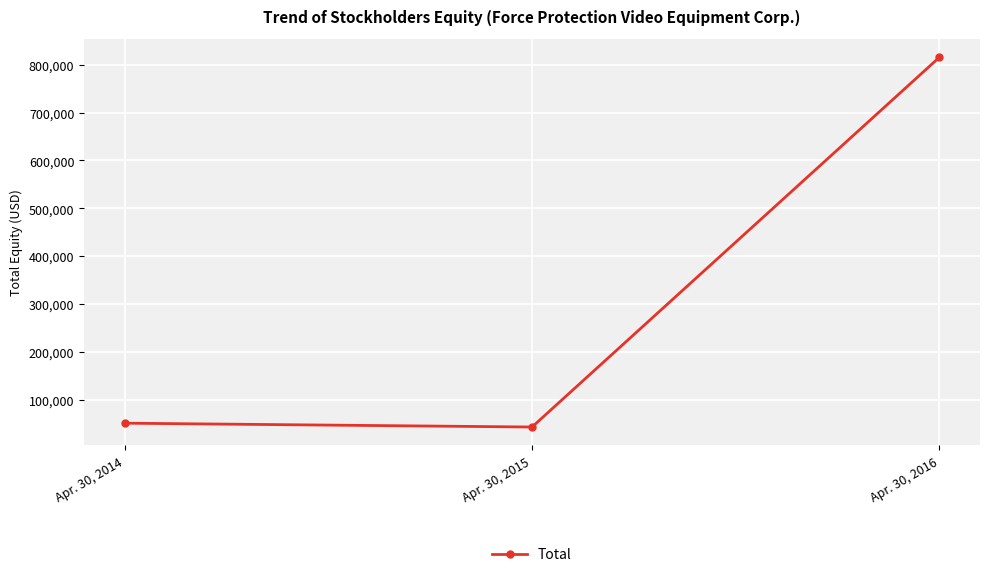

Where is the data nearest to the value 429306?

Apr. 30, 2014